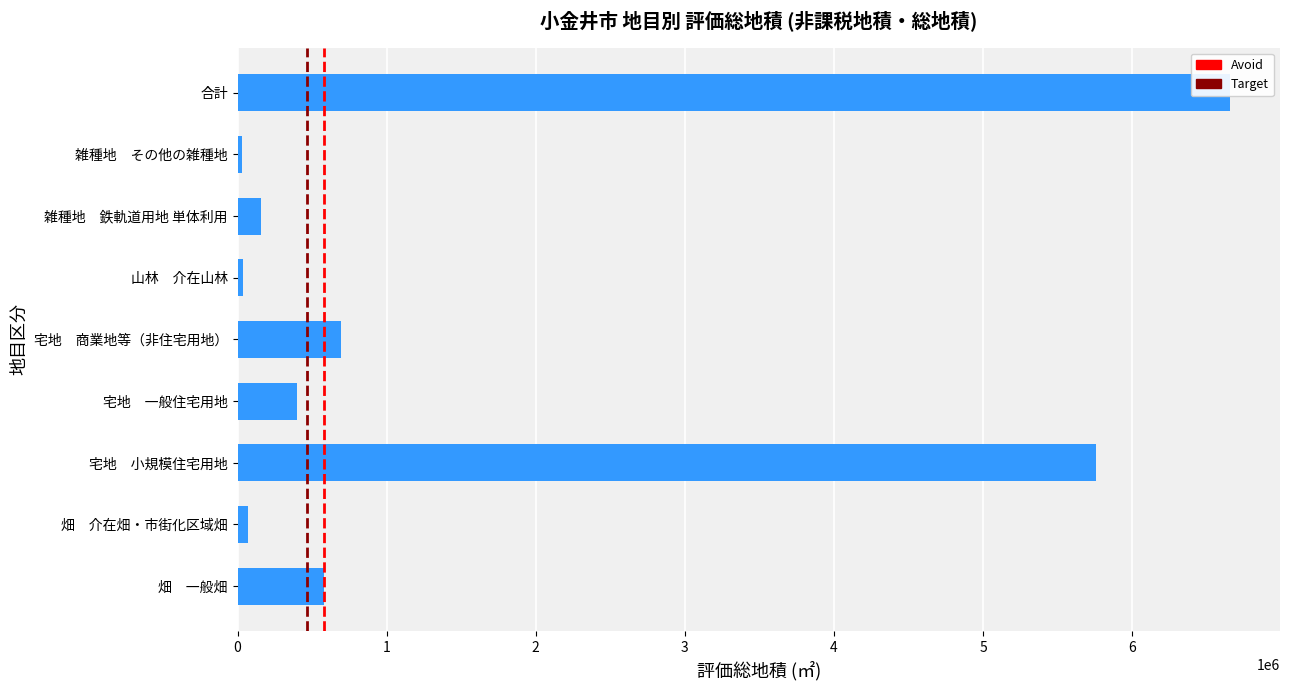

Rank the categories by value from highest to lowest.

合計, 宅地　小規模住宅用地, 宅地　商業地等（非住宅用地）, 畑　一般畑, 宅地　一般住宅用地, 雑種地　鉄軌道用地 単体利用, 畑　介在畑・市街化区域畑, 山林　介在山林, 雑種地　その他の雑種地